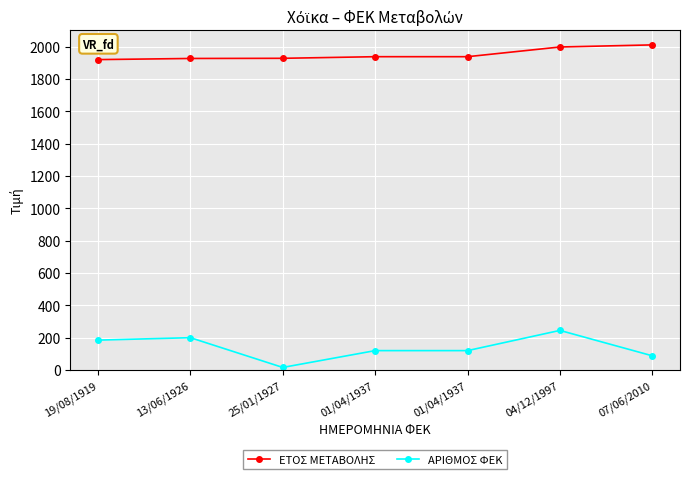

True or false: ΕΤΟΣ ΜΕΤΑΒΟΛΗΣ and ΑΡΙΘΜΟΣ ΦΕΚ intersect in this chart.

False